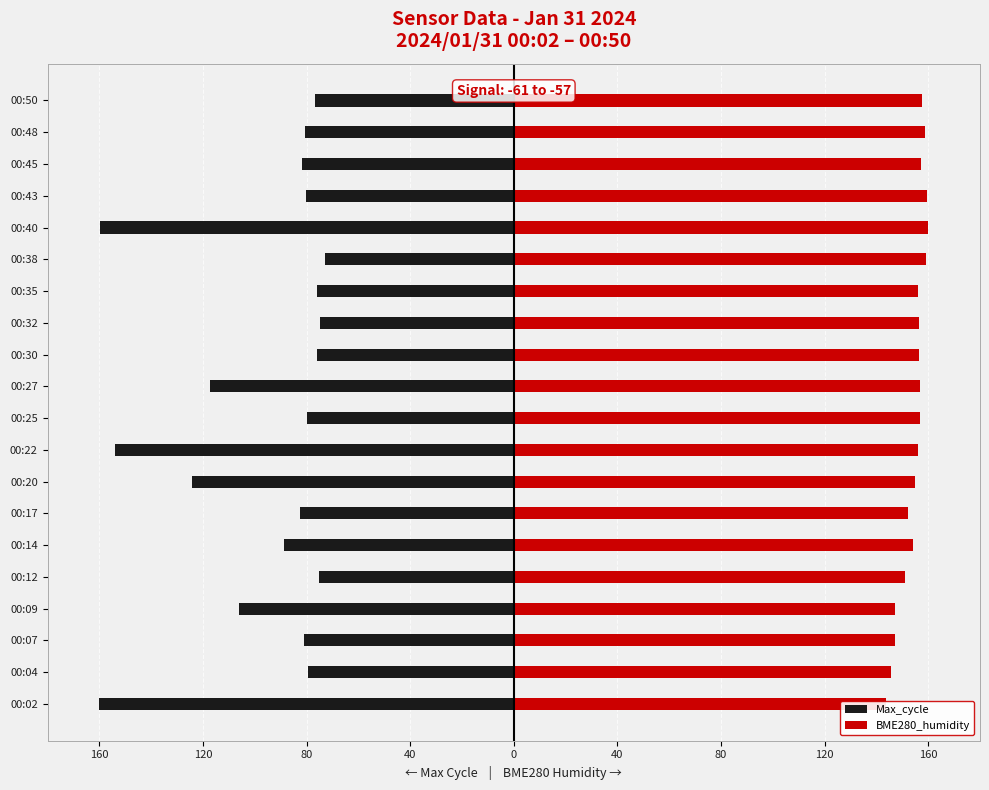

Is the value of BME280_humidity at 00:30 greater than the value of Max_cycle at 00:27?

Yes